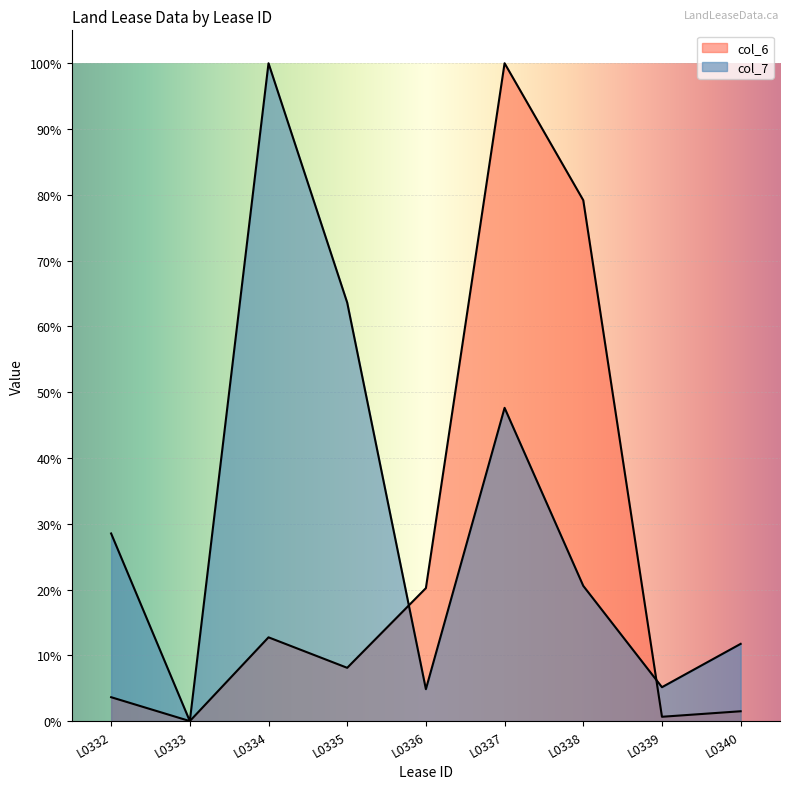

What is the difference between the maximum and second lowest values in the col_7 series?

1.0